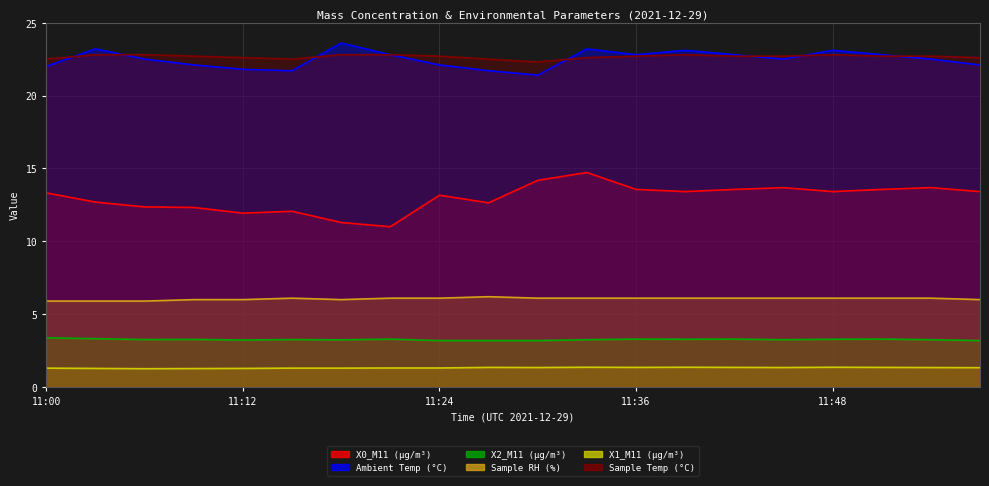

At 11:21, list the series in order from smallest to largest.

X1_M11 (μg/m³), X2_M11 (μg/m³), Sample RH (%), X0_M11 (μg/m³), Ambient Temp (°C), Sample Temp (°C)